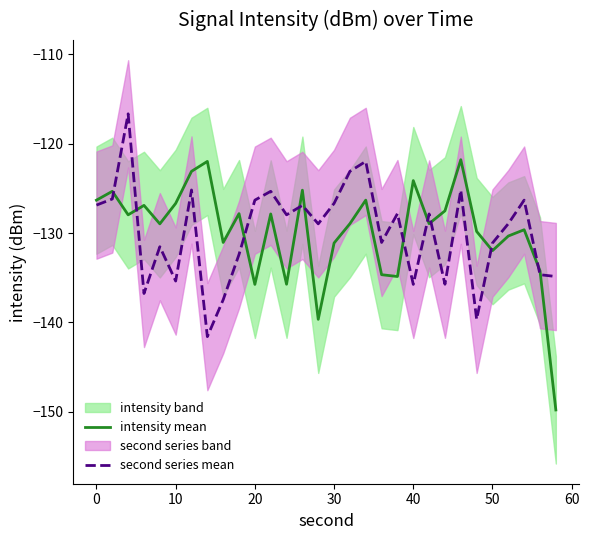

What is the maximum value shown in the chart?

-116.7